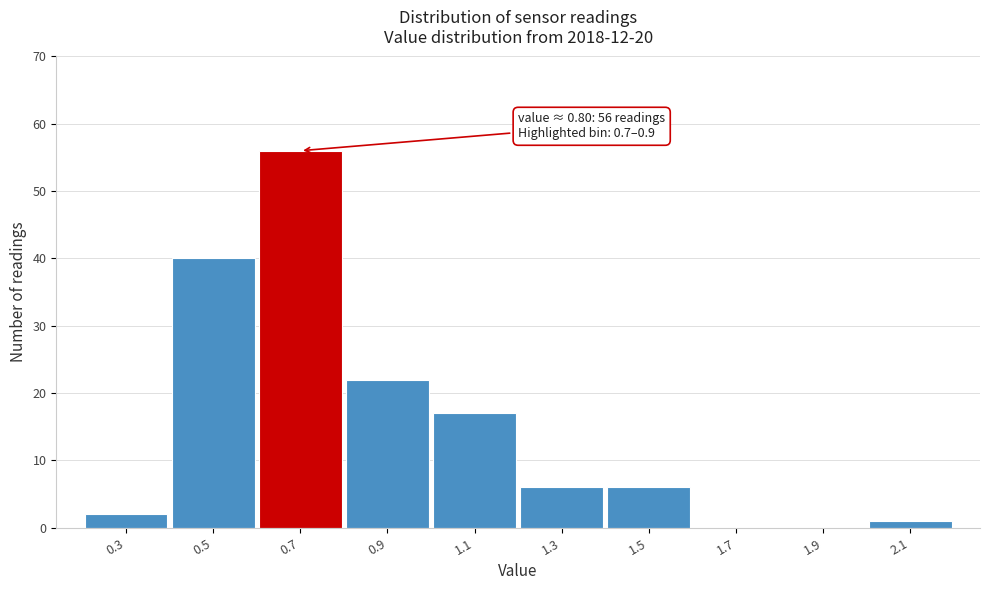

Reading right to left, transcribe all the data shown in this chart.

2.1=1	1.9=0	1.7=0	1.5=6	1.3=6	1.1=17	0.9=22	0.7=56	0.5=40	0.3=2